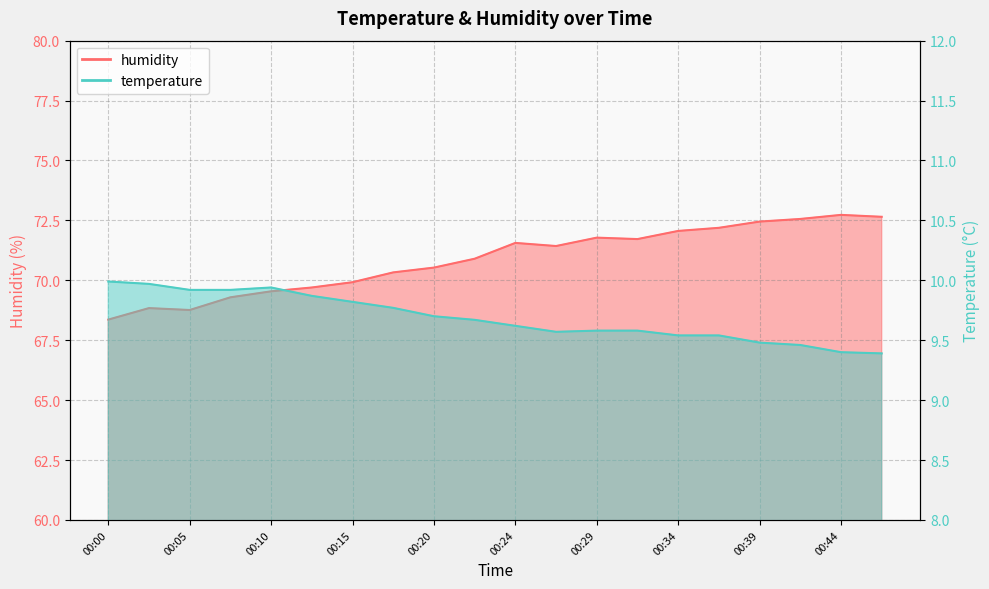

True or false: temperature has more than 0 points higher than both neighbors.

True